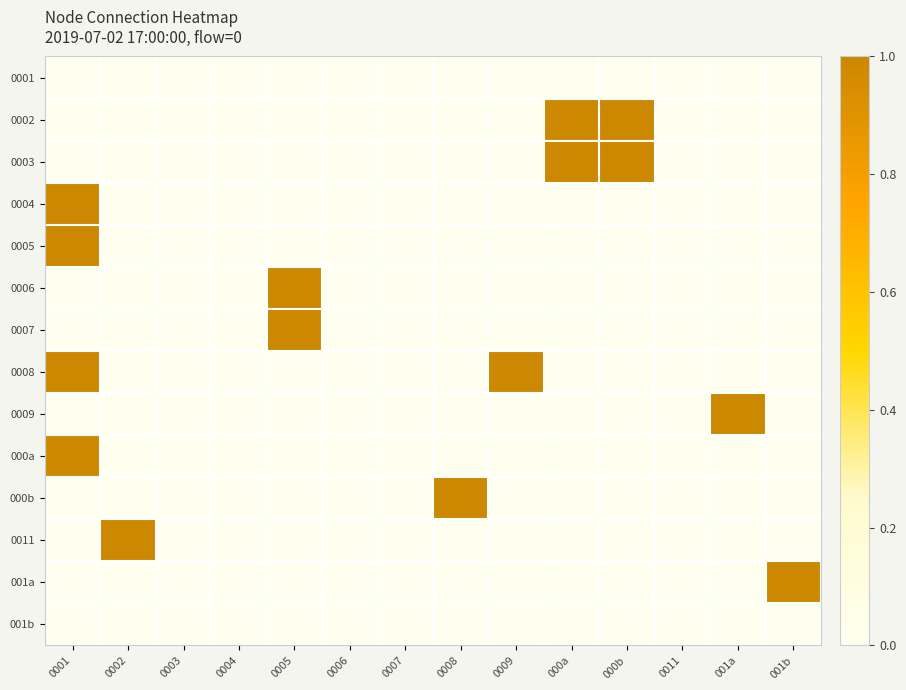

What is the difference between the highest and lowest values at 001b?

1